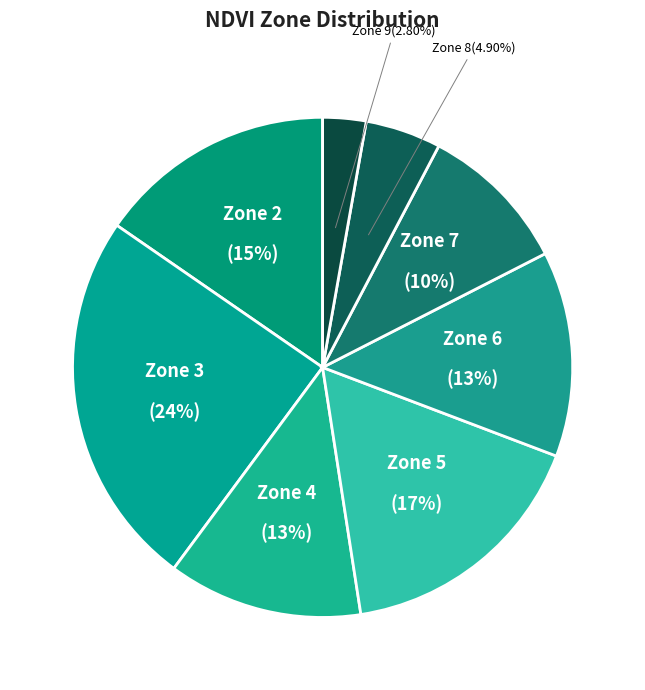

Rank the categories by value from highest to lowest.

Zone 3, Zone 5, Zone 2, Zone 6, Zone 4, Zone 7, Zone 8, Zone 9